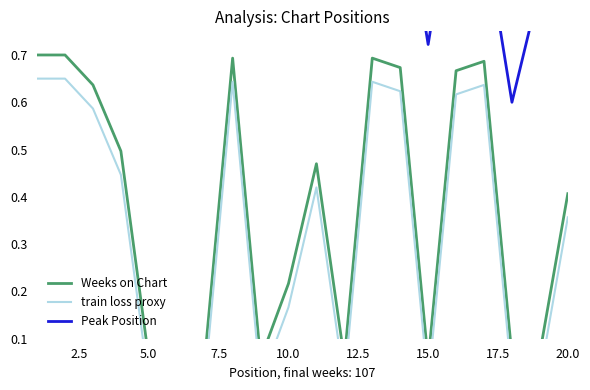

What is the difference between the maximum and minimum values in the train loss proxy series?

0.6